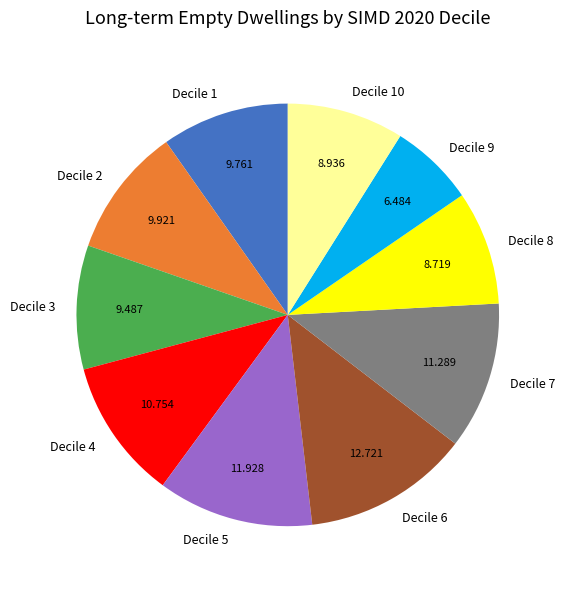

Is there a majority slice in this chart?

No